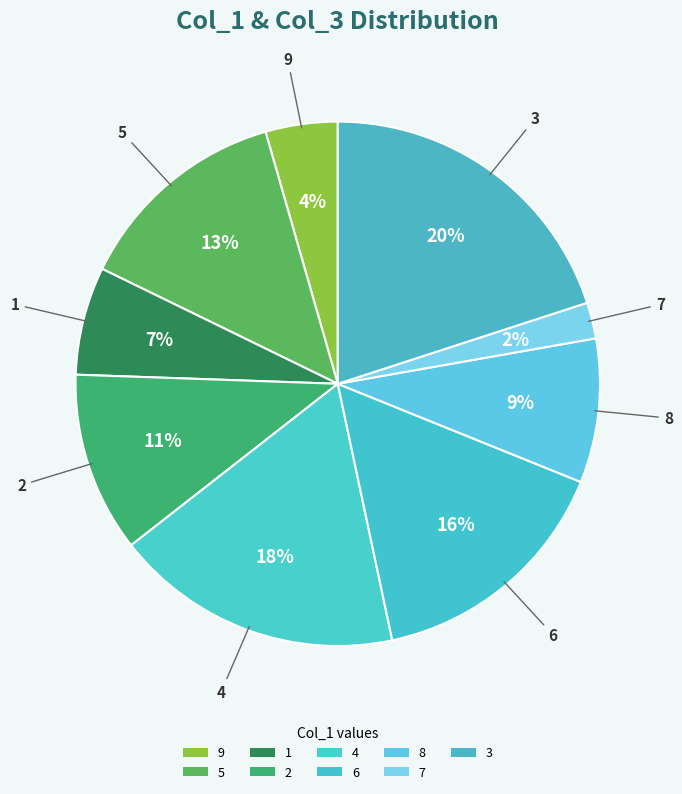

How many slices are in this pie chart?

9